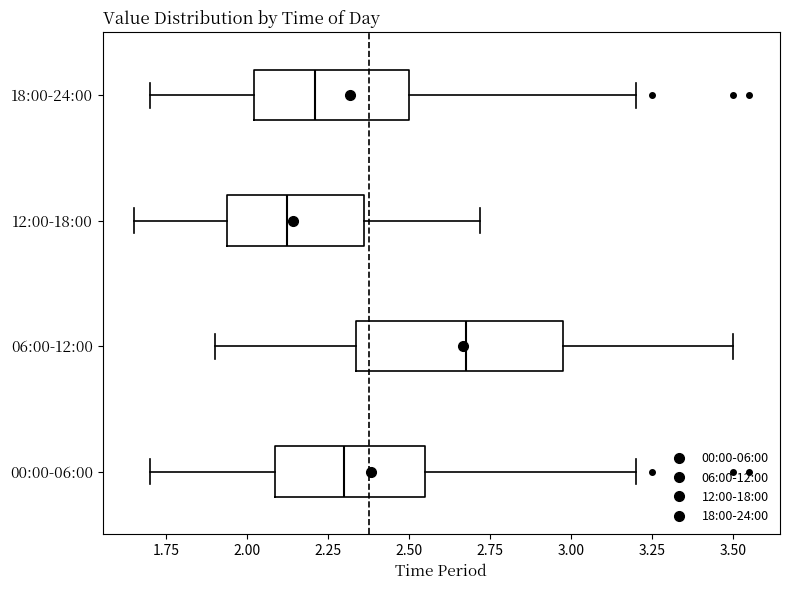

Where does the left whisker of the box for 18:00-24:00 end on the x-axis? The values are not printed on the chart, so give them approximately, as read against the axis.

1.70